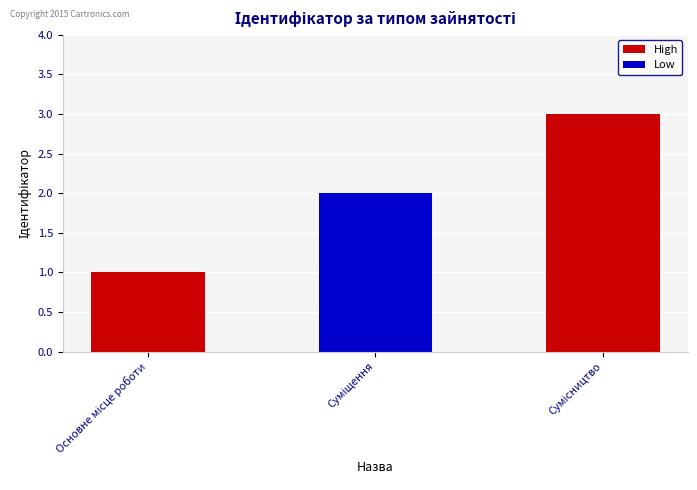

How many distinct data groups are displayed?

1